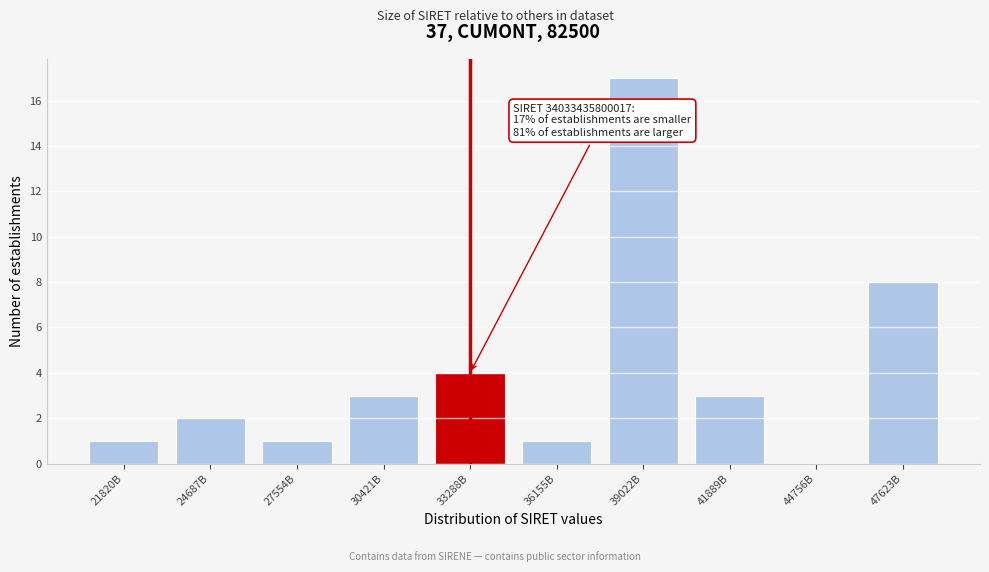

Reading left to right, what are all the values shown in this chart?

21820B=1	24687B=2	27554B=1	30421B=3	33288B=4	36155B=1	39022B=17	41889B=3	44756B=0	47623B=8